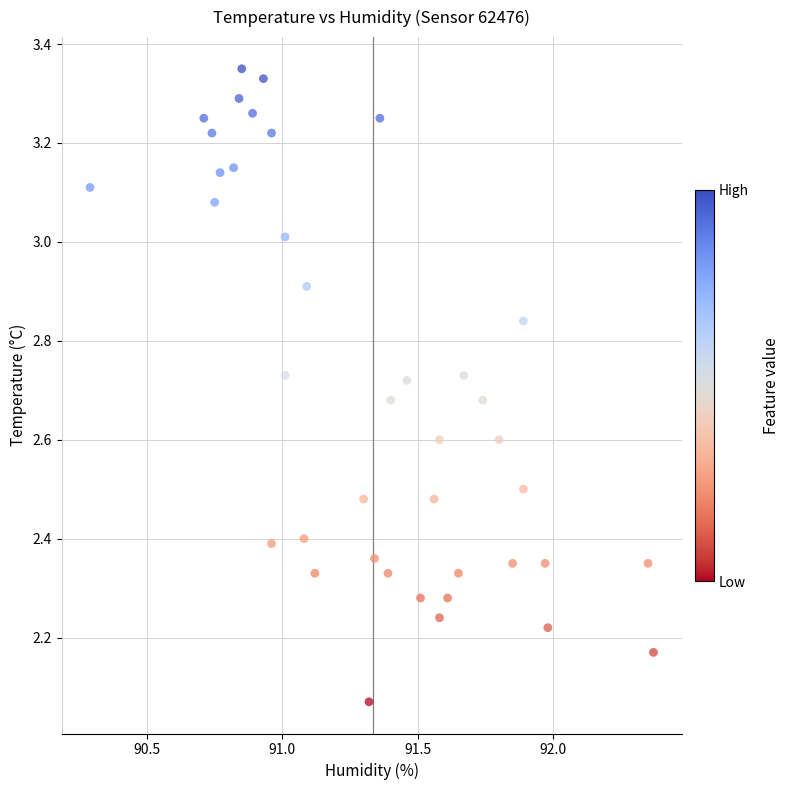

What is the range of Y values (max minus min)?

1.3